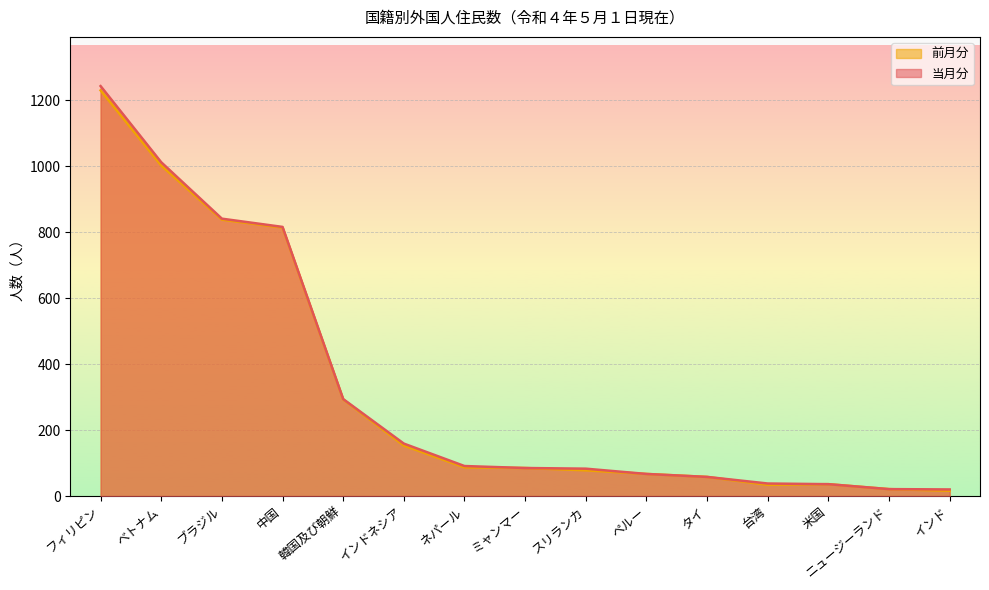

Which series changed the most between スリランカ and 台湾?

当月分